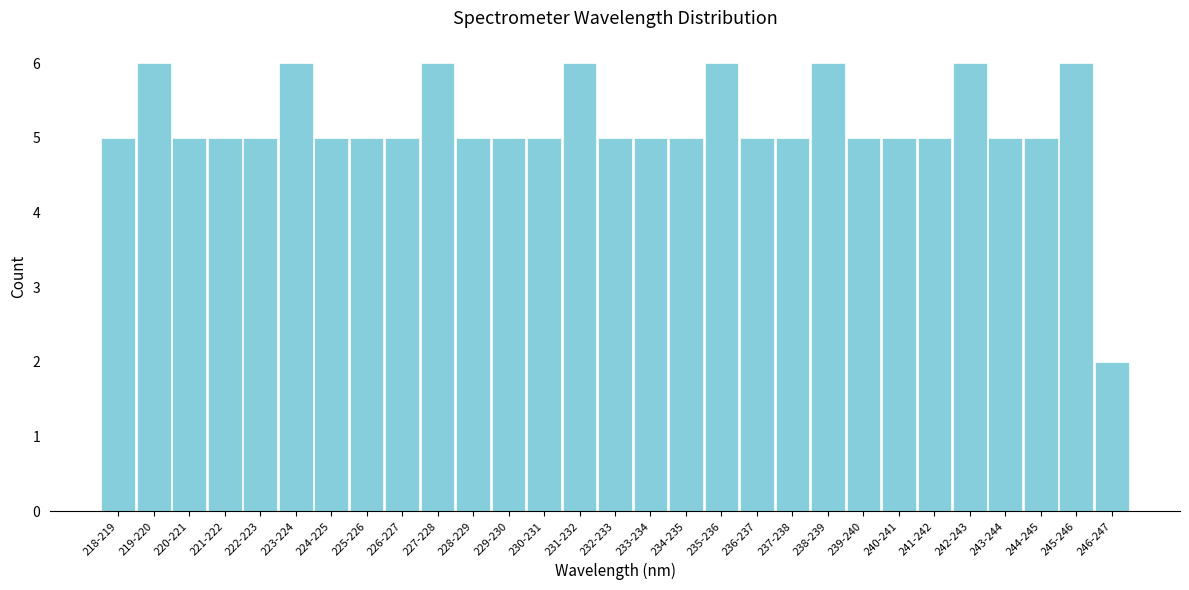

Reading right to left, what are all the values shown in this chart?

246-247=2	245-246=6	244-245=5	243-244=5	242-243=6	241-242=5	240-241=5	239-240=5	238-239=6	237-238=5	236-237=5	235-236=6	234-235=5	233-234=5	232-233=5	231-232=6	230-231=5	229-230=5	228-229=5	227-228=6	226-227=5	225-226=5	224-225=5	223-224=6	222-223=5	221-222=5	220-221=5	219-220=6	218-219=5